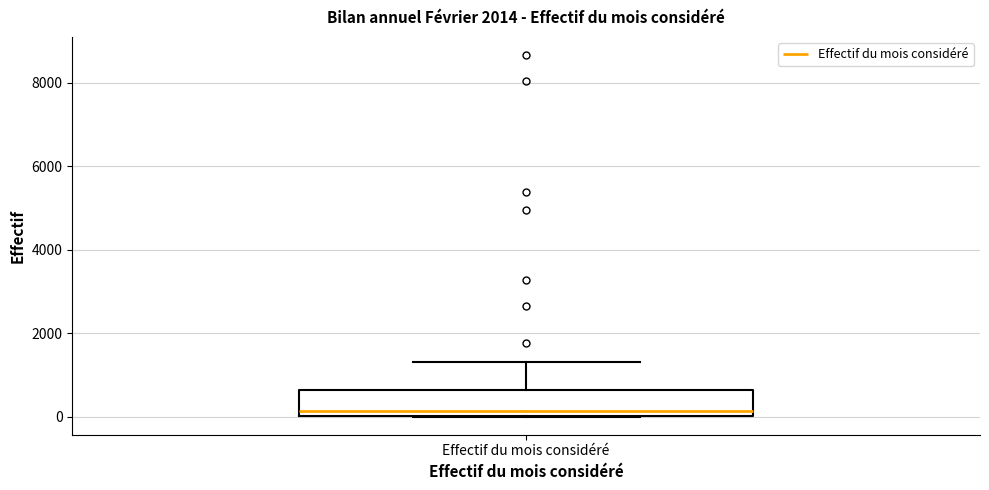

Read this box plot against the y-axis: the position of the median line, the range covered by the box, and the ends of both whiskers. The values are not printed on the chart, so give them approximately, as read against the axis.

median 200, box 0 to 600, whiskers 0 to 1400